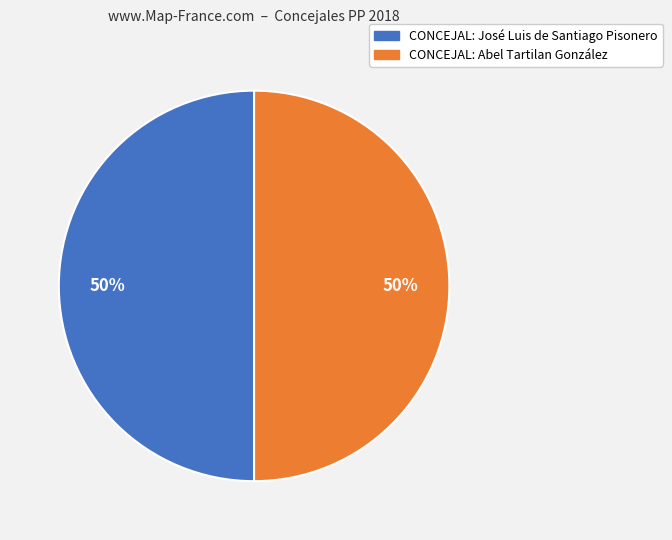

How many slices are in this pie chart?

2